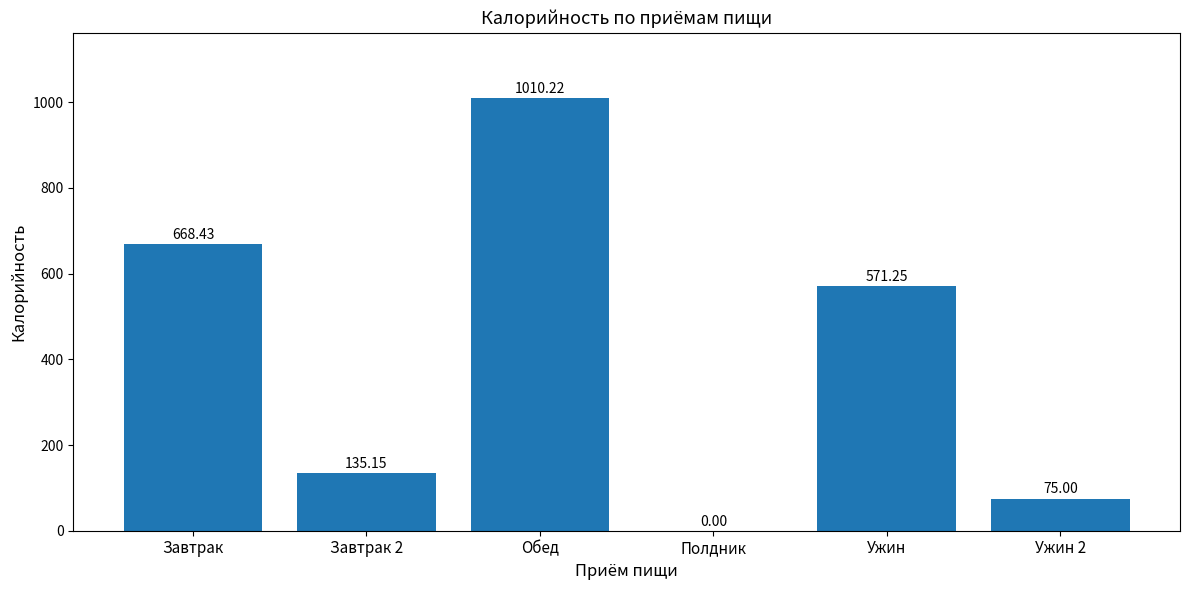

The value at Полдник is 0.0. True or false?

True